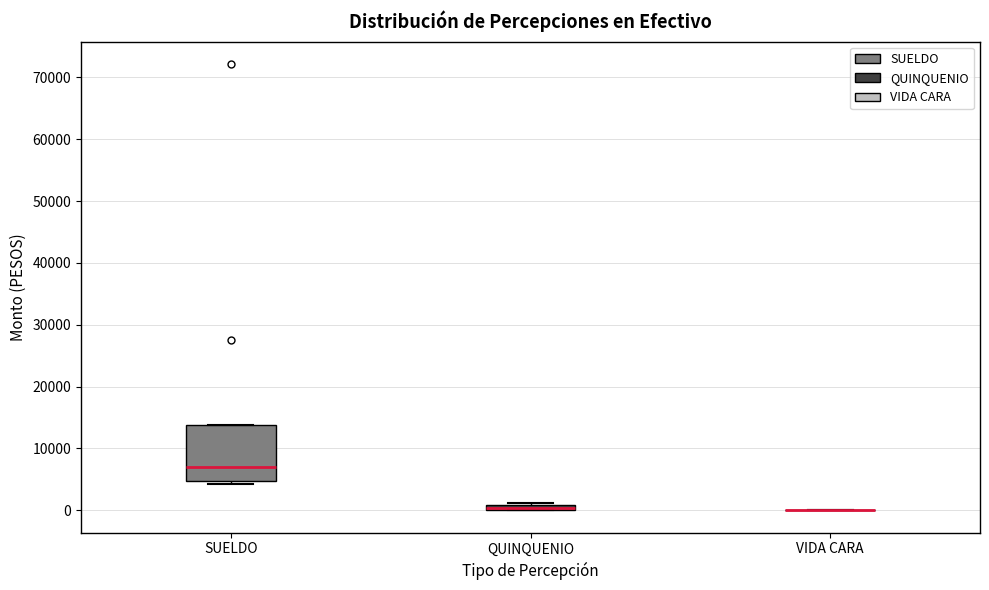

Which box is the tallest, from its lower edge to its upper edge?

SUELDO